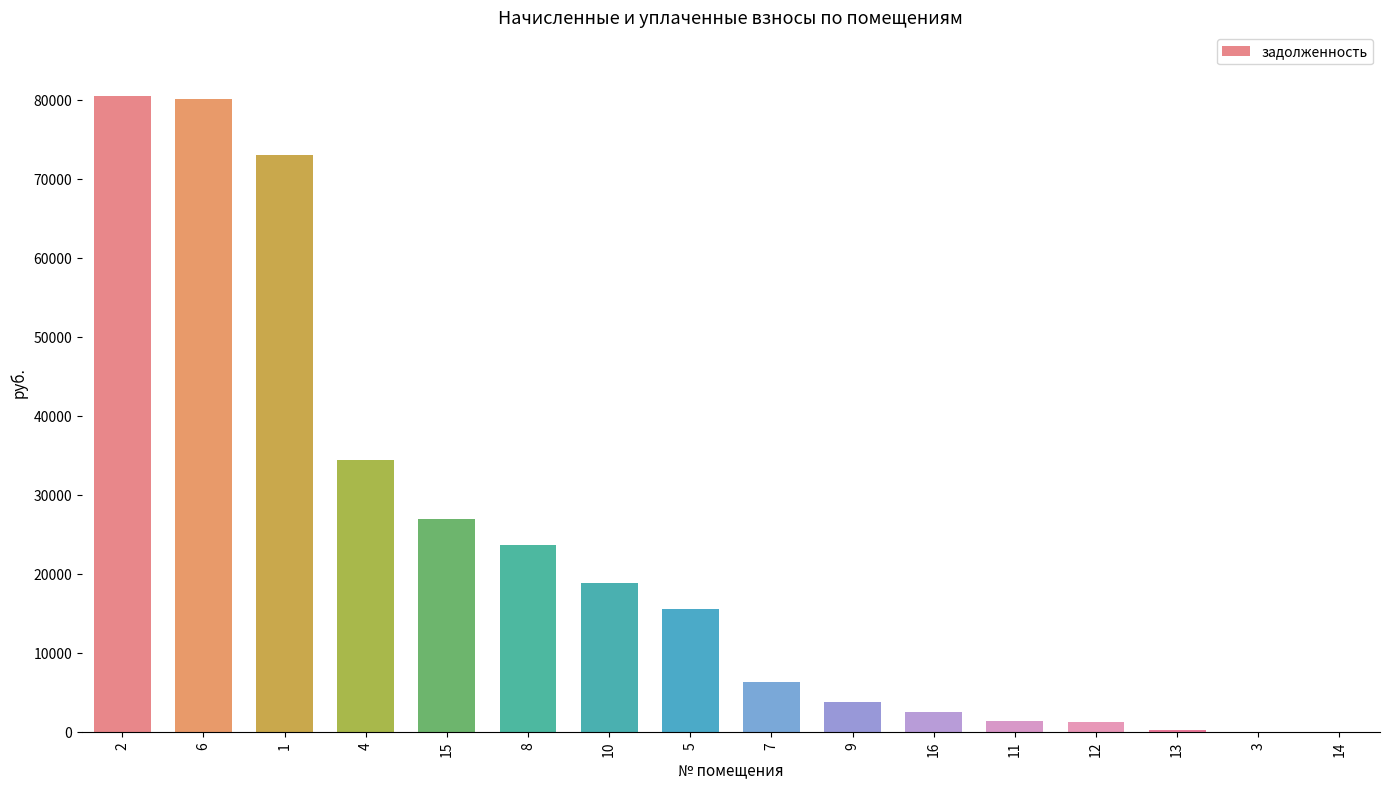

Is it true that the value at 1 is 73099.0?

True